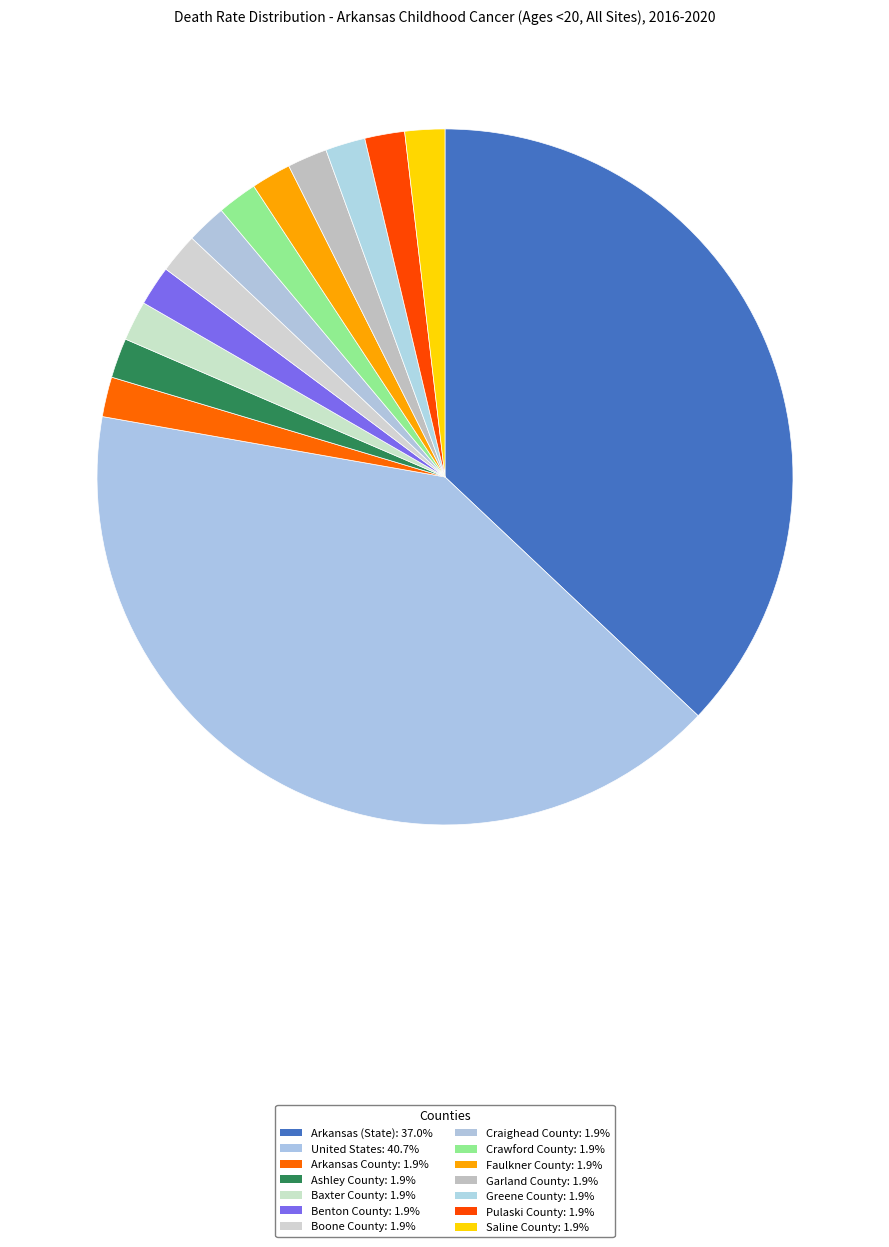

What is the smallest slice in the pie chart?

Arkansas County